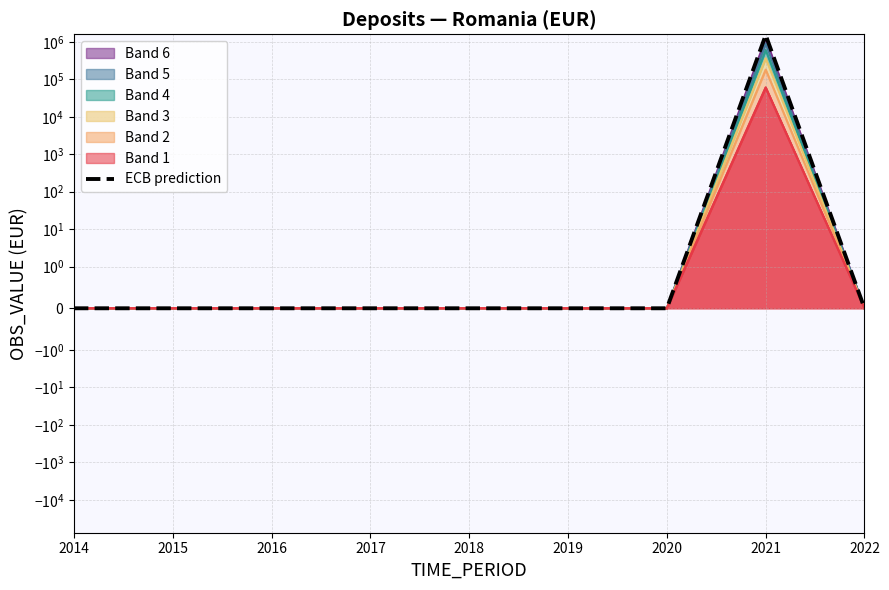

What is the sum of all values?

1516138.8